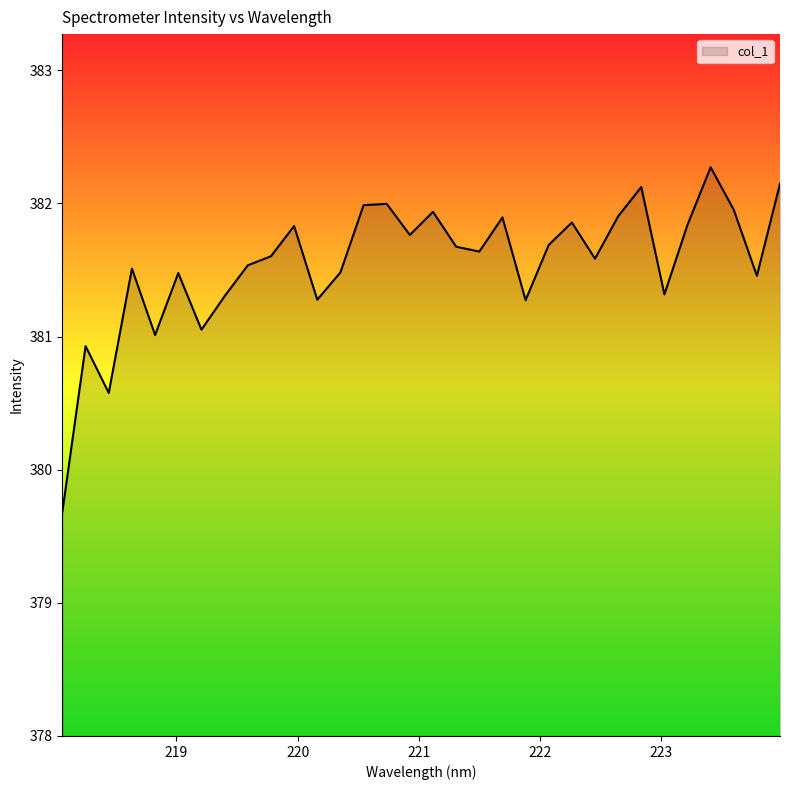

What is the difference between the maximum and minimum values?

2.6